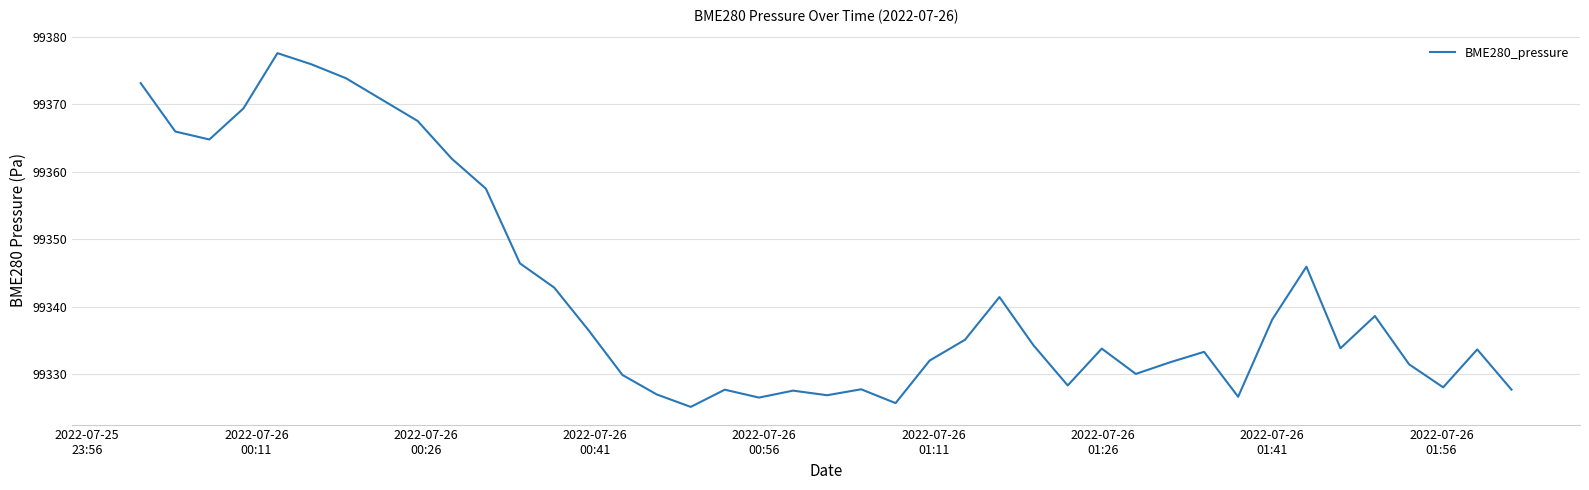

What is the difference between the maximum and minimum values?

52.4